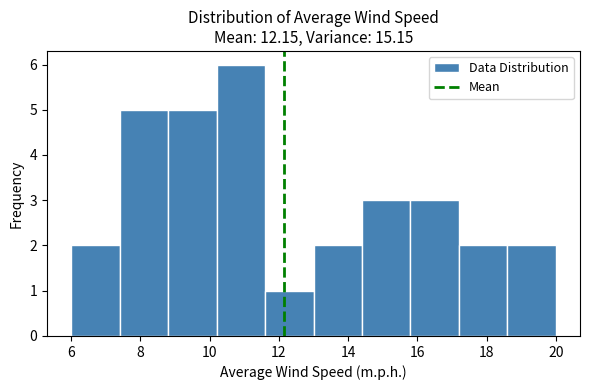

What is the height of the bar covering 14.4 to 15.8 on the x-axis? The values are not printed on the chart, so give them approximately, as read against the axis.

3